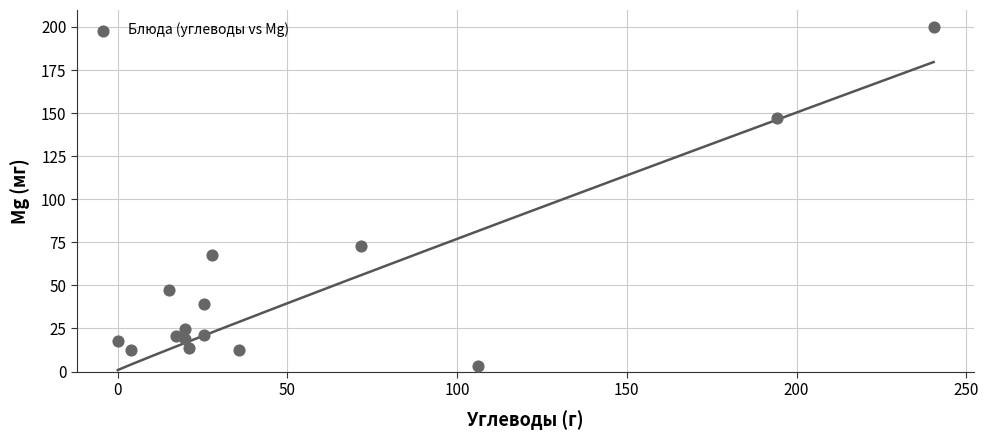

What is the range of X values (max minus min)?

240.4